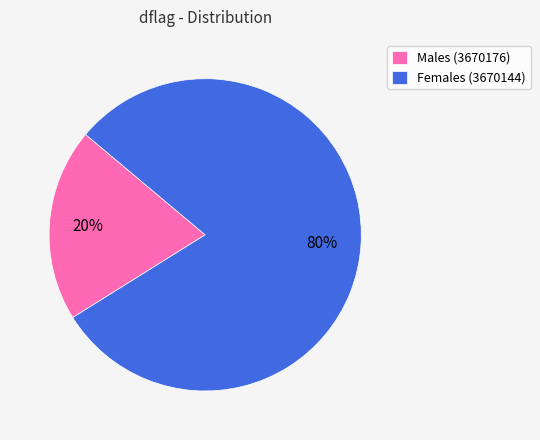

Which category has the biggest portion of the pie?

Females (3670144)